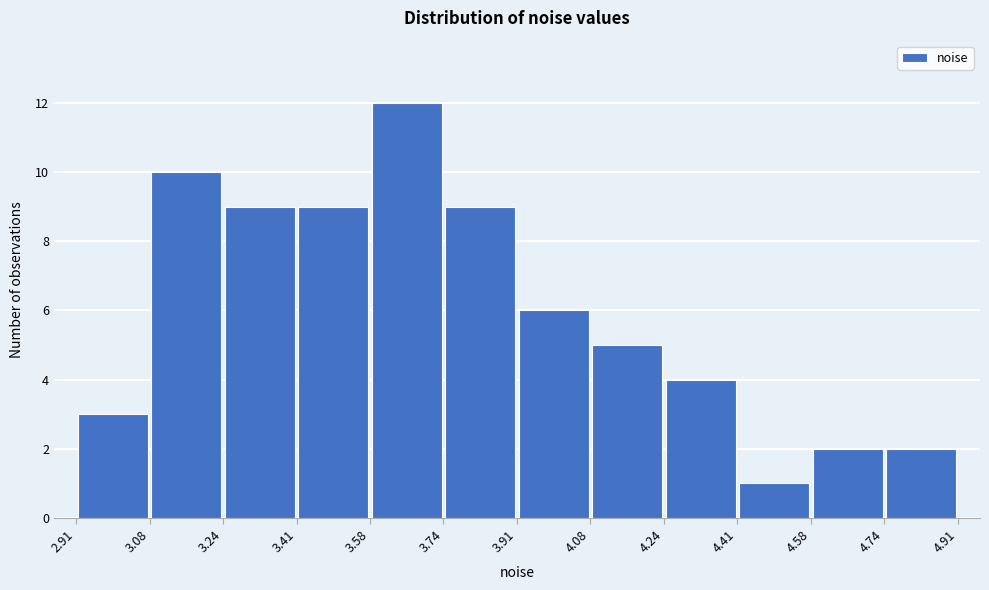

Reading left to right, transcribe this chart: for each bar, give the range it covers on the x-axis and its height. The values are not printed on the chart, so give them approximately, as read against the axis.

2.91 to 3.08: 3
3.08 to 3.24: 10
3.24 to 3.41: 9
3.41 to 3.58: 9
3.58 to 3.74: 12
3.74 to 3.91: 9
3.91 to 4.08: 6
4.08 to 4.24: 5
4.24 to 4.41: 4
4.41 to 4.58: 1
4.58 to 4.74: 2
4.74 to 4.91: 2